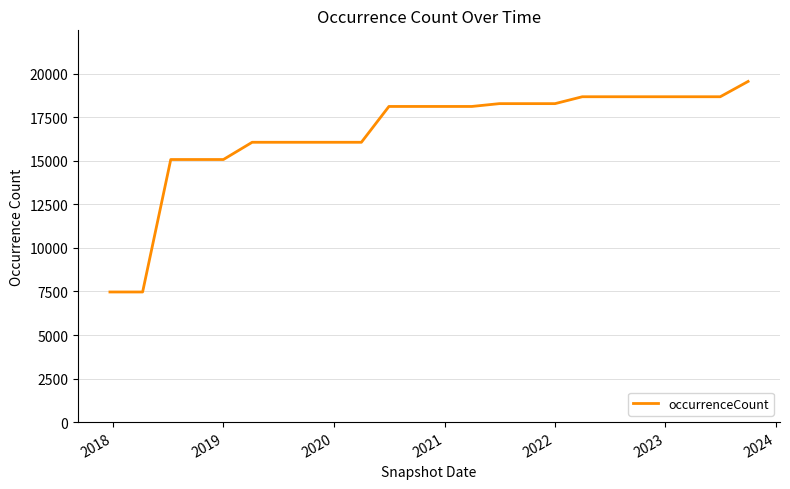

How many series are shown in this chart?

1